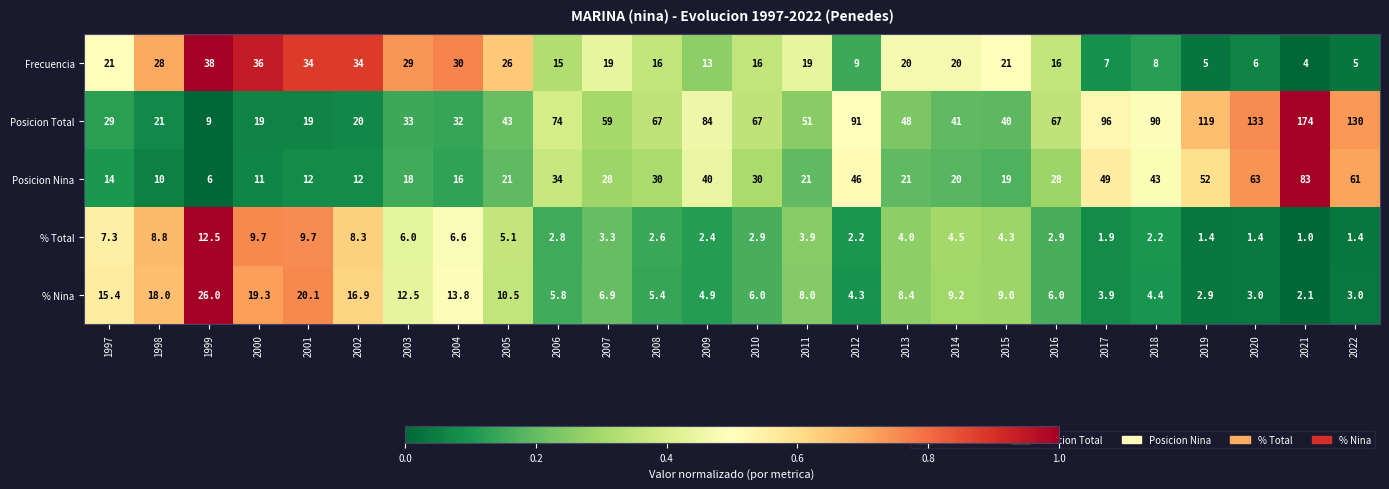

Is it true that Posicion Nina equals 36.8 at 2005?

False